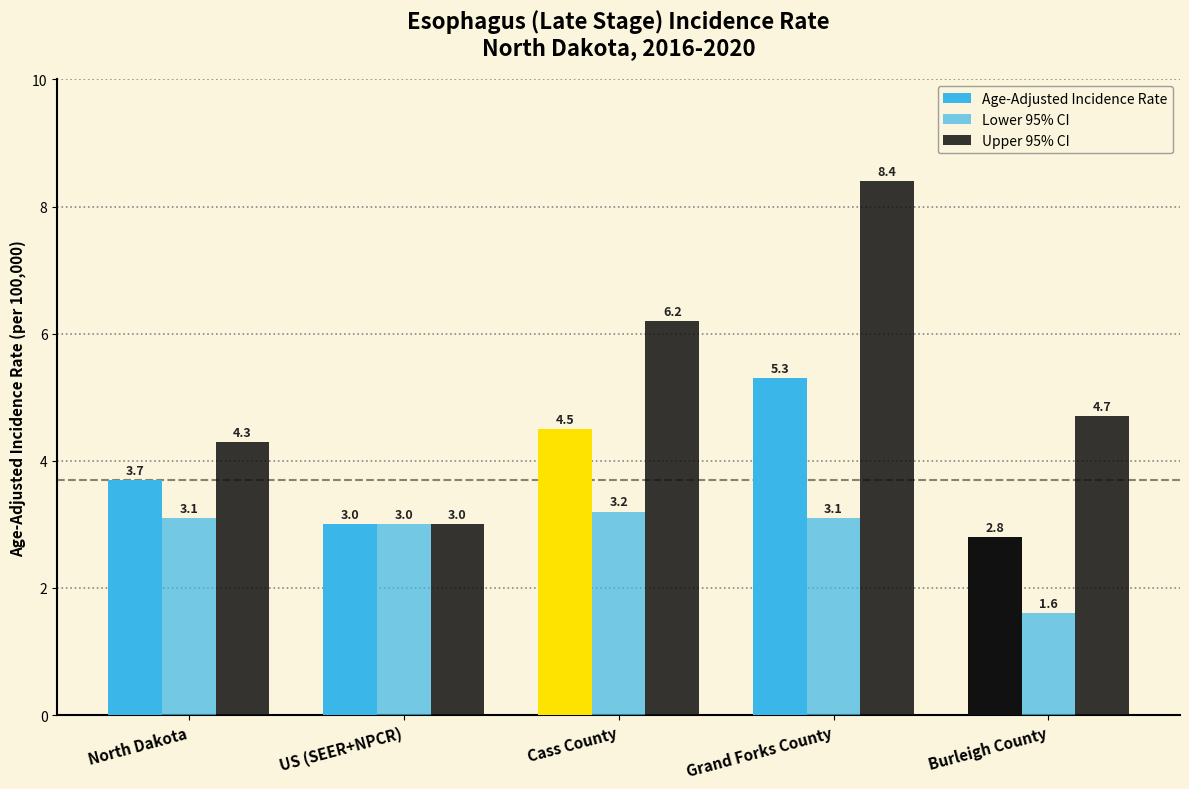

Reading left to right, list all the values displayed in this chart.

Age-Adjusted Incidence Rate: North Dakota=3.7	US (SEER+NPCR)=3.0	Cass County=4.5	Grand Forks County=5.3	Burleigh County=2.8
Lower 95% CI: North Dakota=3.1	US (SEER+NPCR)=3.0	Cass County=3.2	Grand Forks County=3.1	Burleigh County=1.6
Upper 95% CI: North Dakota=4.3	US (SEER+NPCR)=3.0	Cass County=6.2	Grand Forks County=8.4	Burleigh County=4.7